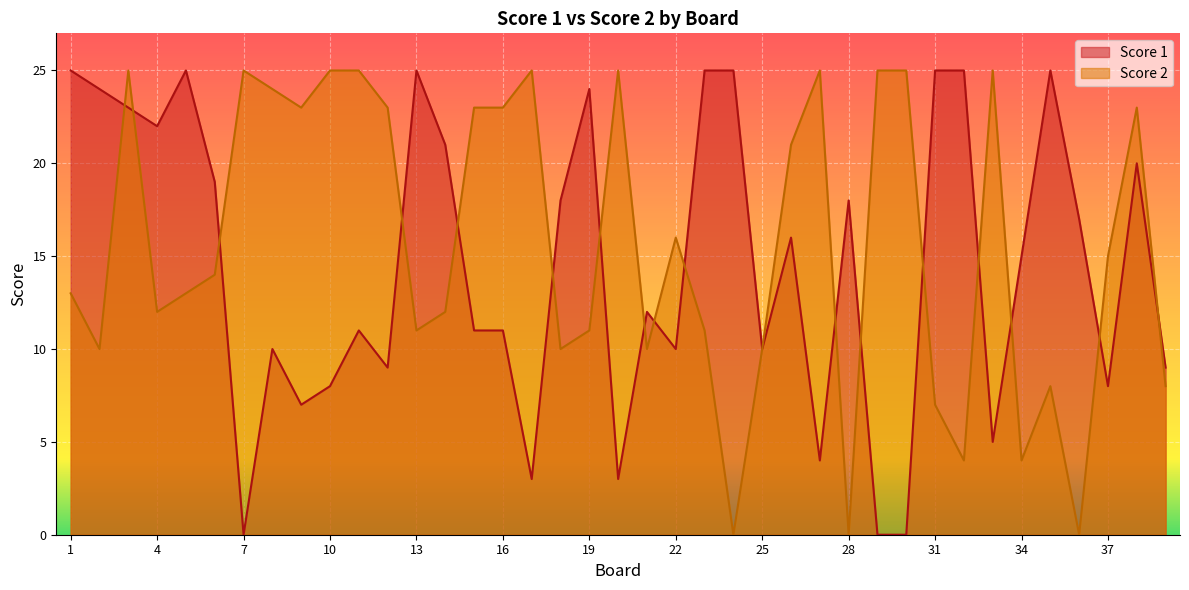

Reading left to right, transcribe all the data shown in this chart.

Score 1: 1=25	2=24	3=23	4=22	5=25	6=19	7=0	8=10	9=7	10=8	11=11	12=9	13=25	14=21	15=11	16=11	17=3	18=18	19=24	20=3	21=12	22=10	23=25	24=25	25=10	26=16	27=4	28=18	29=0	30=0	31=25	32=25	33=5	34=15	35=25	36=17	37=8	38=20	39=9
Score 2: 1=13	2=10	3=25	4=12	5=13	6=14	7=25	8=24	9=23	10=25	11=25	12=23	13=11	14=12	15=23	16=23	17=25	18=10	19=11	20=25	21=10	22=16	23=11	24=0	25=10	26=21	27=25	28=0	29=25	30=25	31=7	32=4	33=25	34=4	35=8	36=0	37=15	38=23	39=8